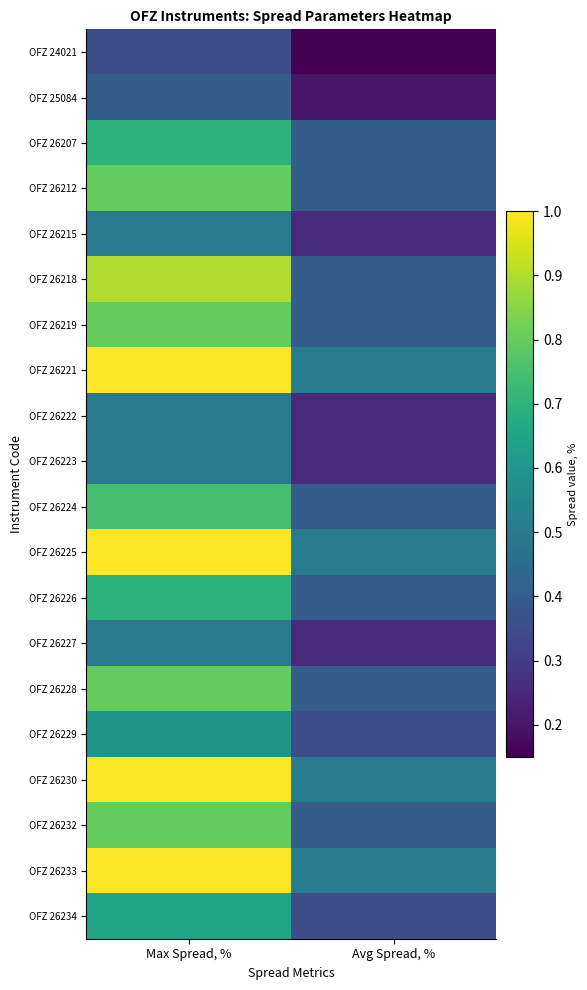

List the series in order of their peak value, lowest first.

OFZ 24021, OFZ 25084, OFZ 26215, OFZ 26222, OFZ 26223, OFZ 26227, OFZ 26229, OFZ 26234, OFZ 26207, OFZ 26226, OFZ 26224, OFZ 26212, OFZ 26219, OFZ 26228, OFZ 26232, OFZ 26218, OFZ 26221, OFZ 26225, OFZ 26230, OFZ 26233